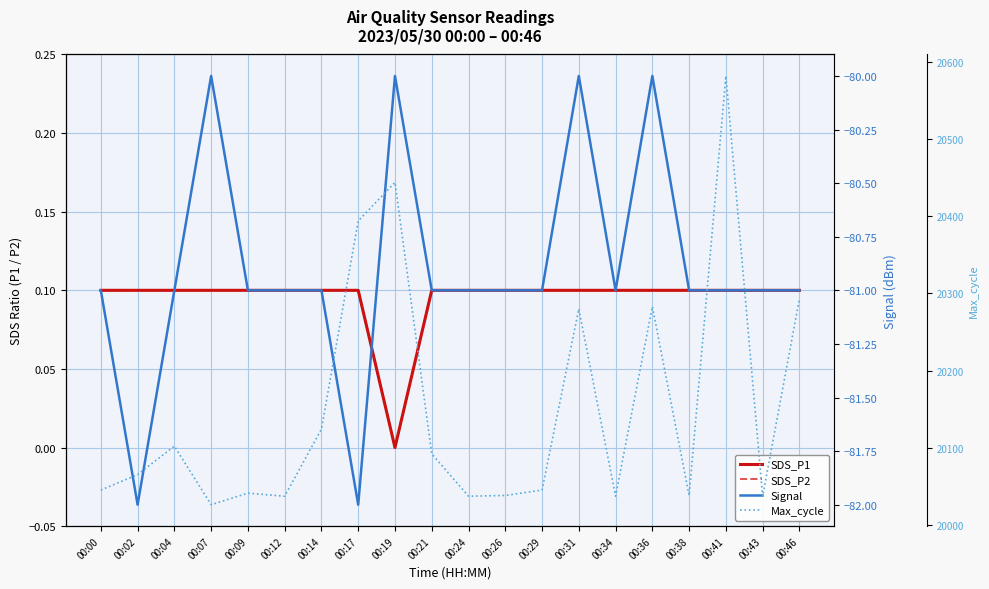

How many interior local valleys does the Signal series have?

3